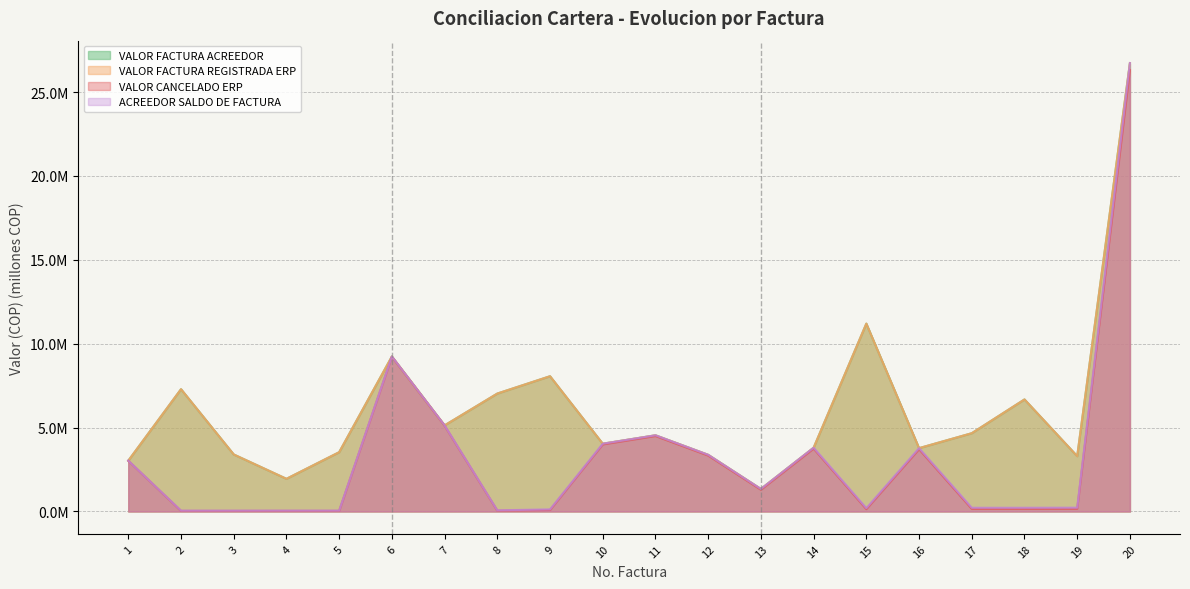

How many data points in VALOR FACTURA REGISTRADA ERP are above 4?

11